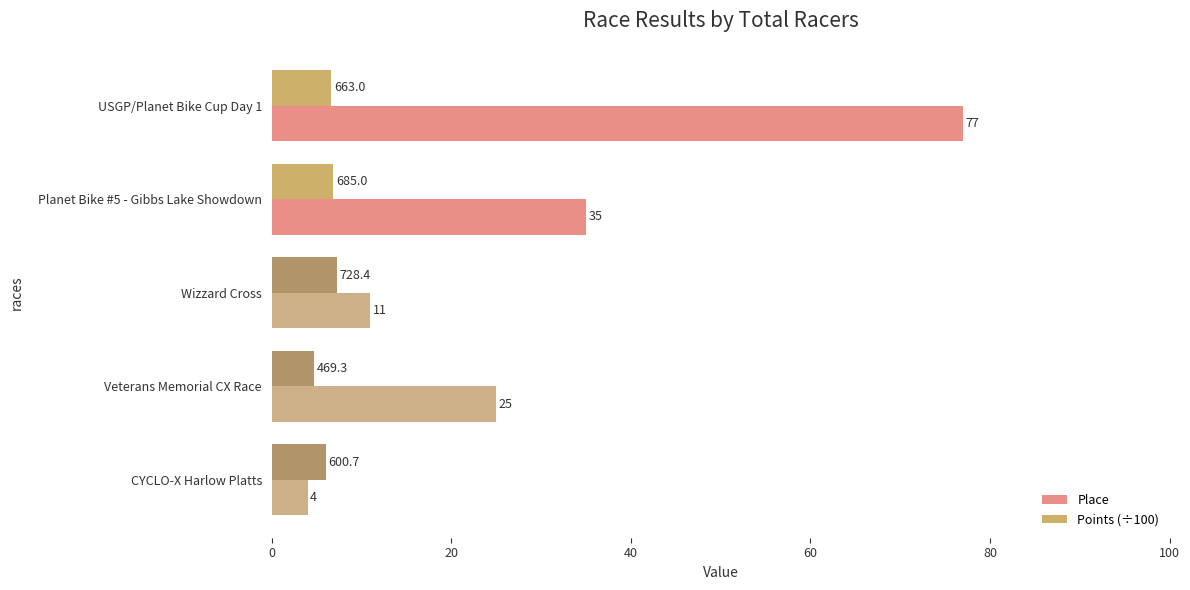

What is the average value of the Place series?

30.4